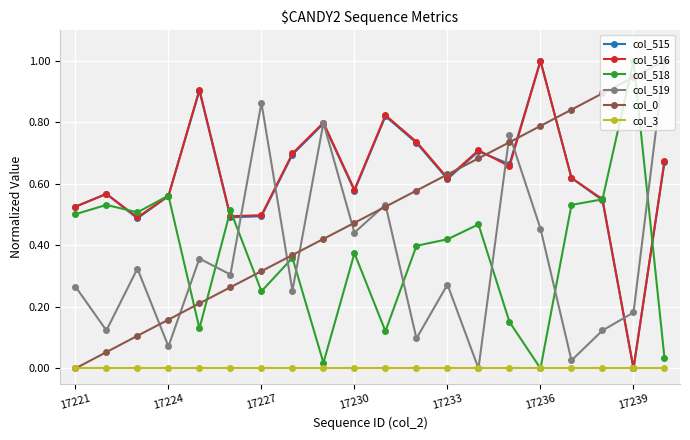

How many values in col_516 are above zero?

19